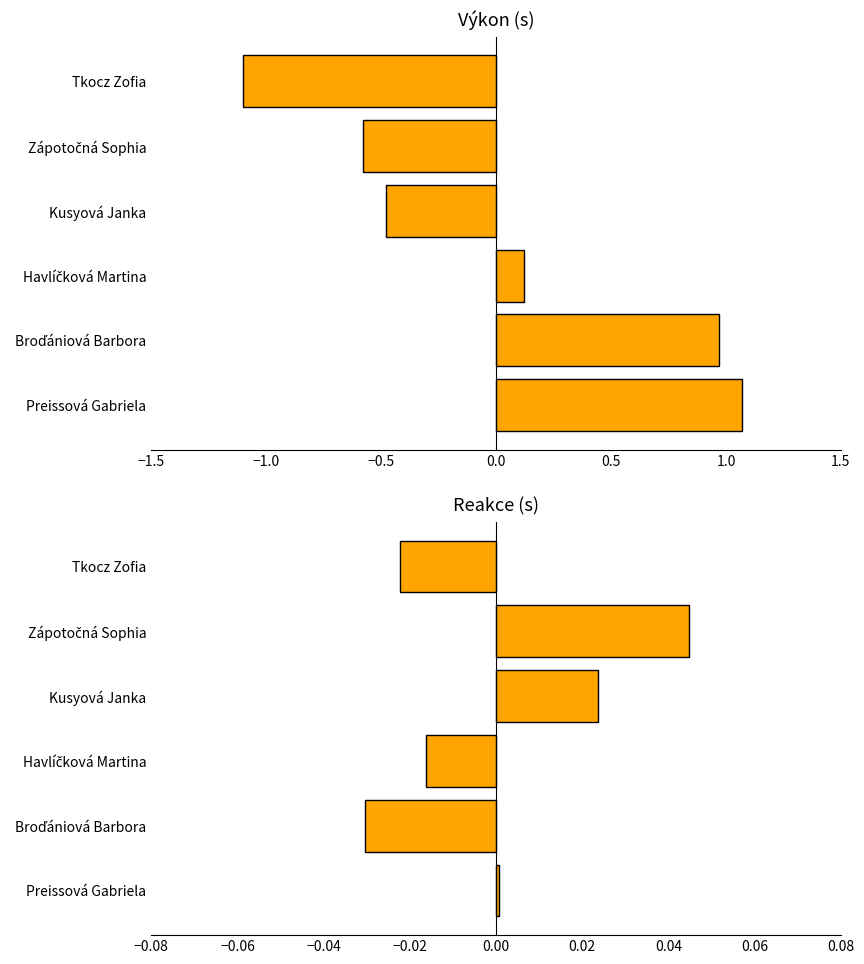

Rank the series at Preissová Gabriela from lowest to highest value.

Reakce, Výkon